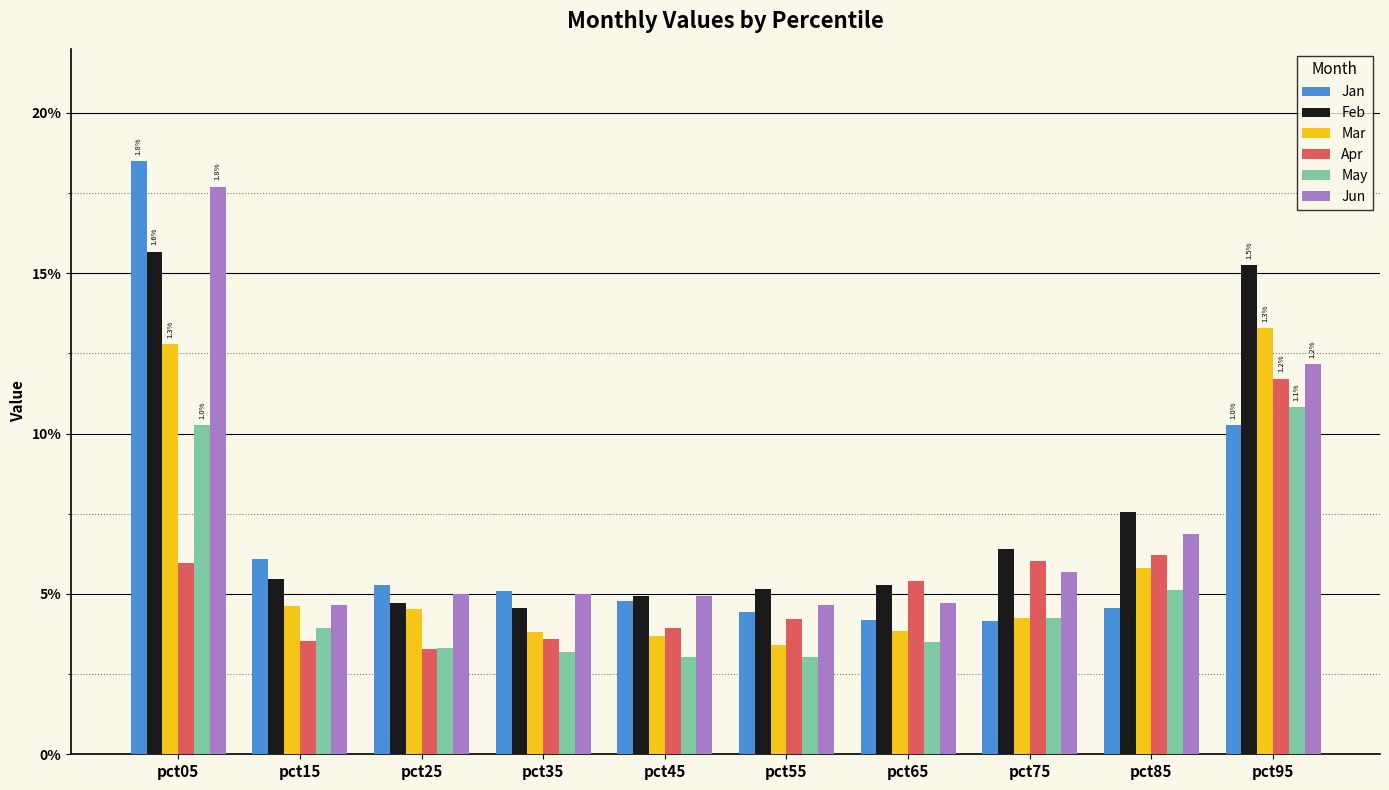

Reading right to left, transcribe all the data shown in this chart.

Jan: 1.0	0.5	0.4	0.4	0.4	0.5	0.5	0.5	0.6	1.8
Feb: 1.5	0.8	0.6	0.5	0.5	0.5	0.5	0.5	0.5	1.6
Mar: 1.3	0.6	0.4	0.4	0.3	0.4	0.4	0.5	0.5	1.3
Apr: 1.2	0.6	0.6	0.5	0.4	0.4	0.4	0.3	0.4	0.6
May: 1.1	0.5	0.4	0.4	0.3	0.3	0.3	0.3	0.4	1.0
Jun: 1.2	0.7	0.6	0.5	0.5	0.5	0.5	0.5	0.5	1.8